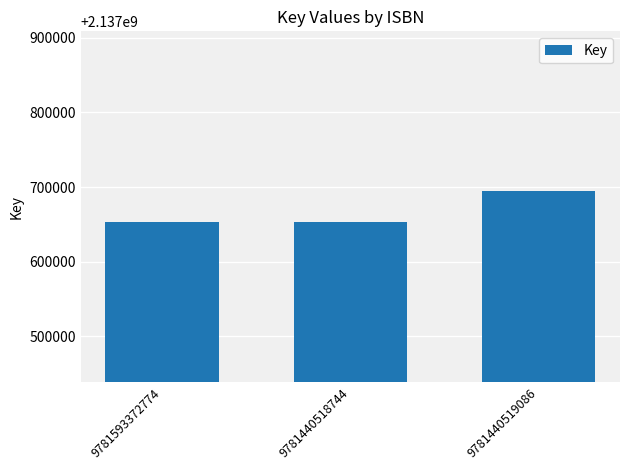

What is the value of the 2nd bar from the left?

2137652825